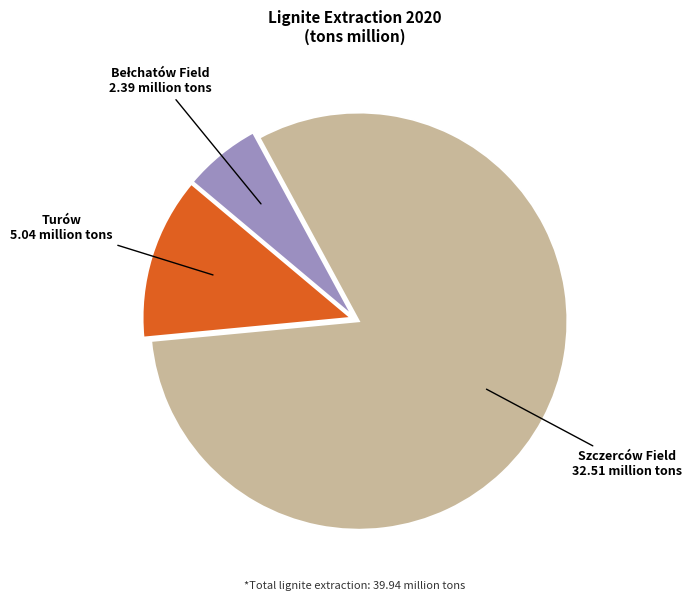

Is there any slice that represents more than half of the pie?

Yes